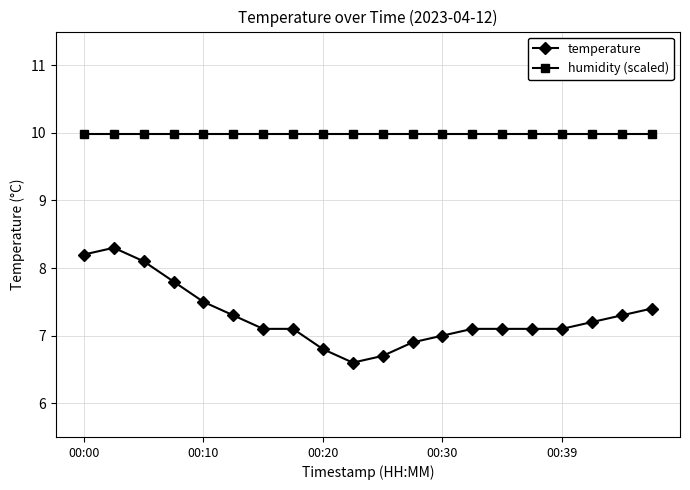

True or false: temperature and humidity (scaled) cross at least once.

False